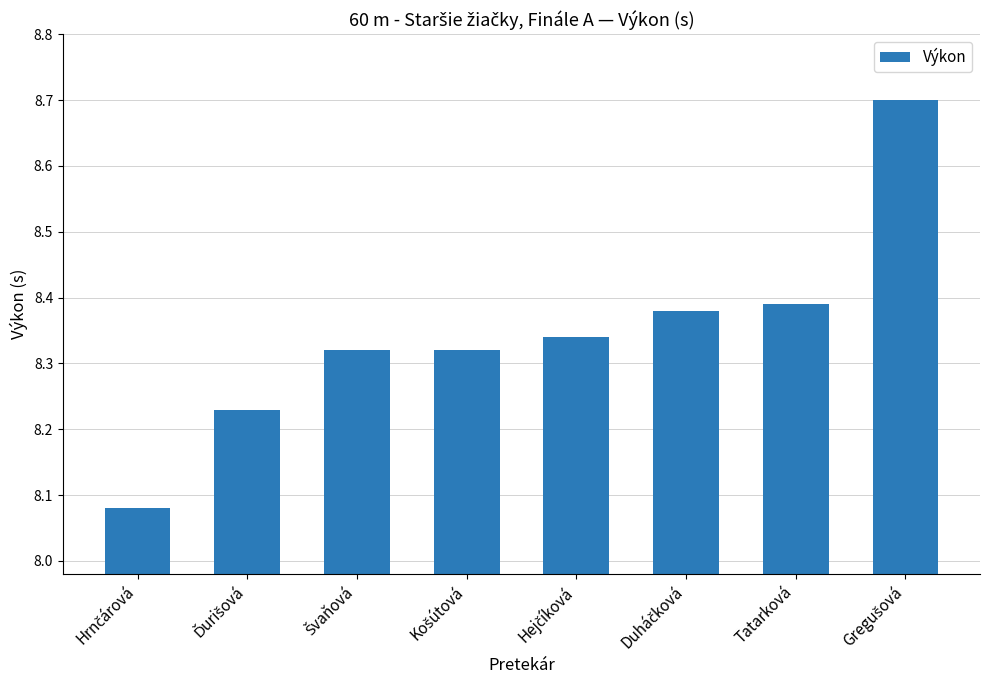

How many values are between 8 and 9?

8